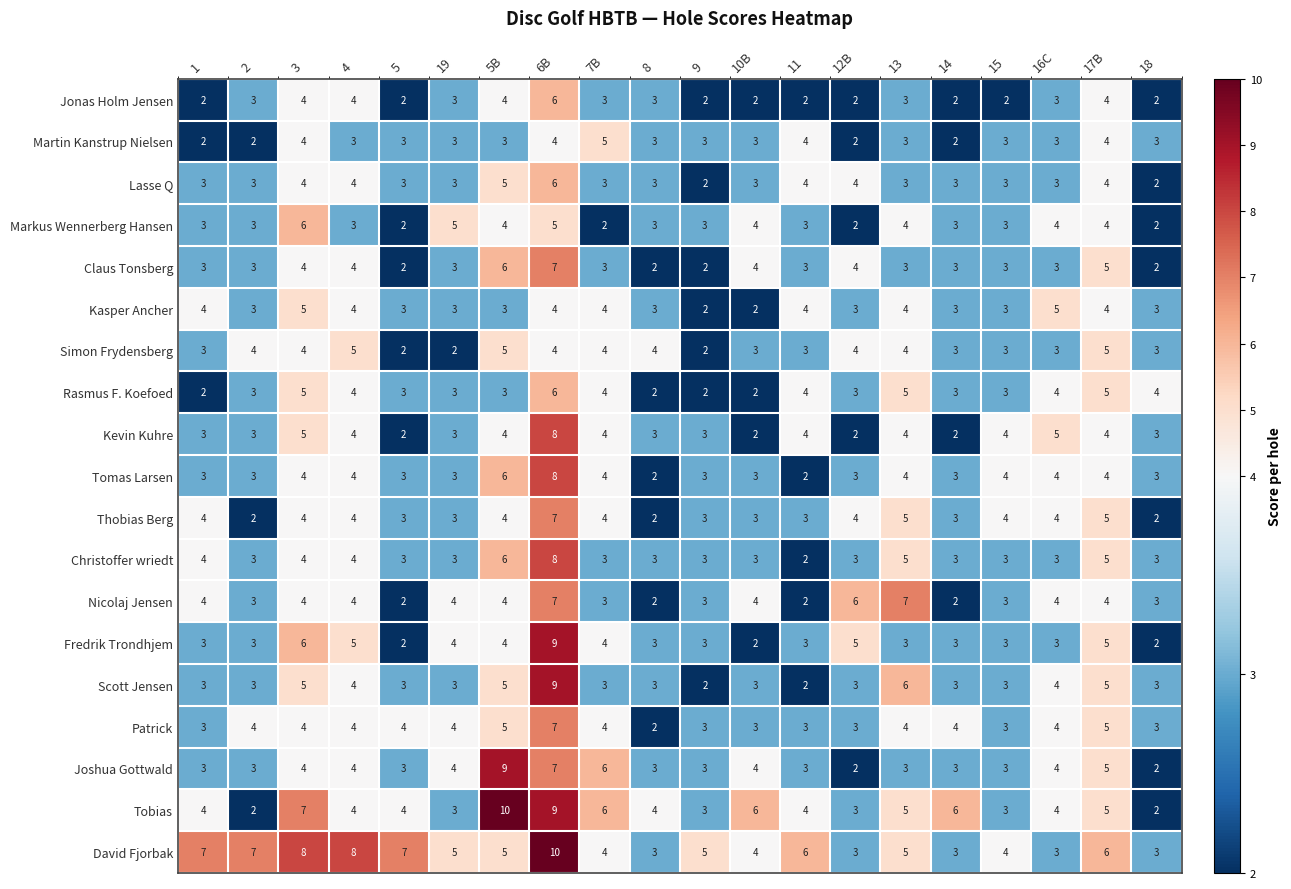

The value of Christoffer wriedt at 2 is 2. True or false?

False